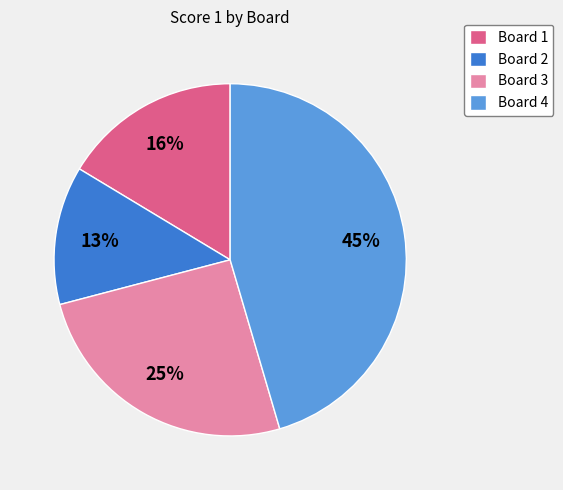

To the nearest percent, what is the average slice percentage?

25%